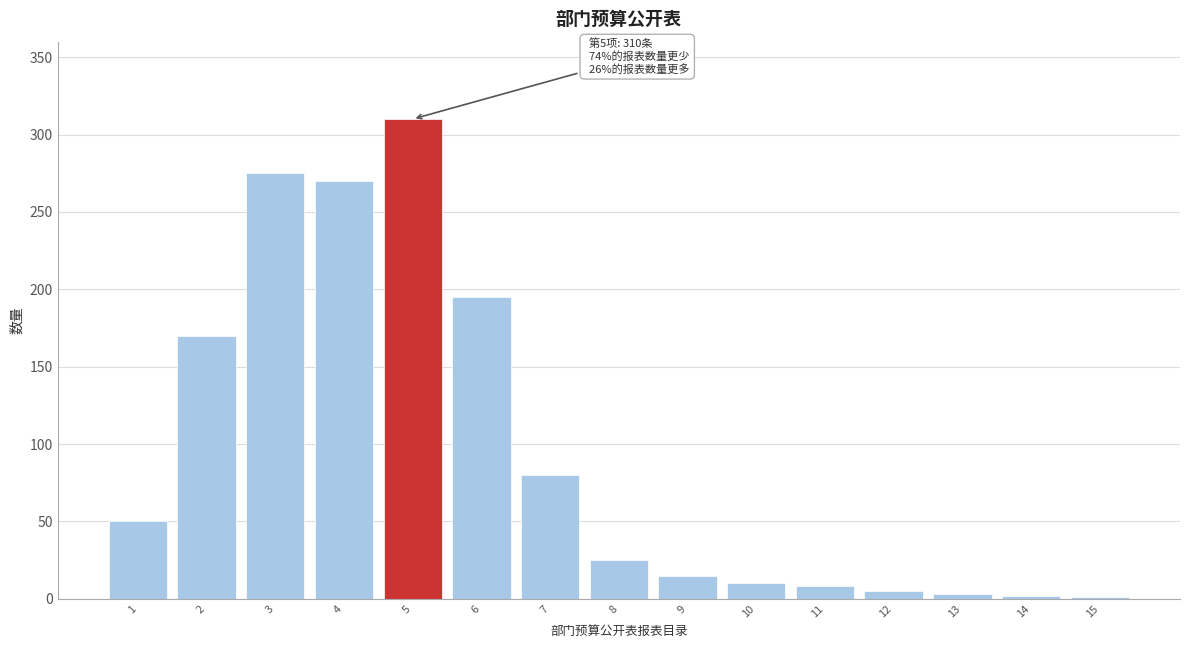

What is the maximum value shown in the chart?

310